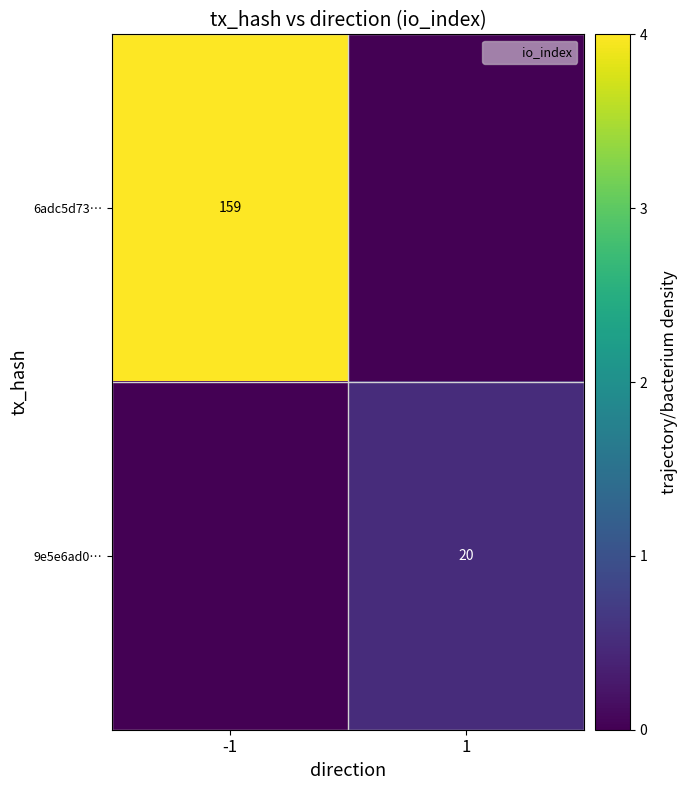

Is the value of 6adc5d73… at -1 greater than the value of 9e5e6ad0… at 1?

Yes